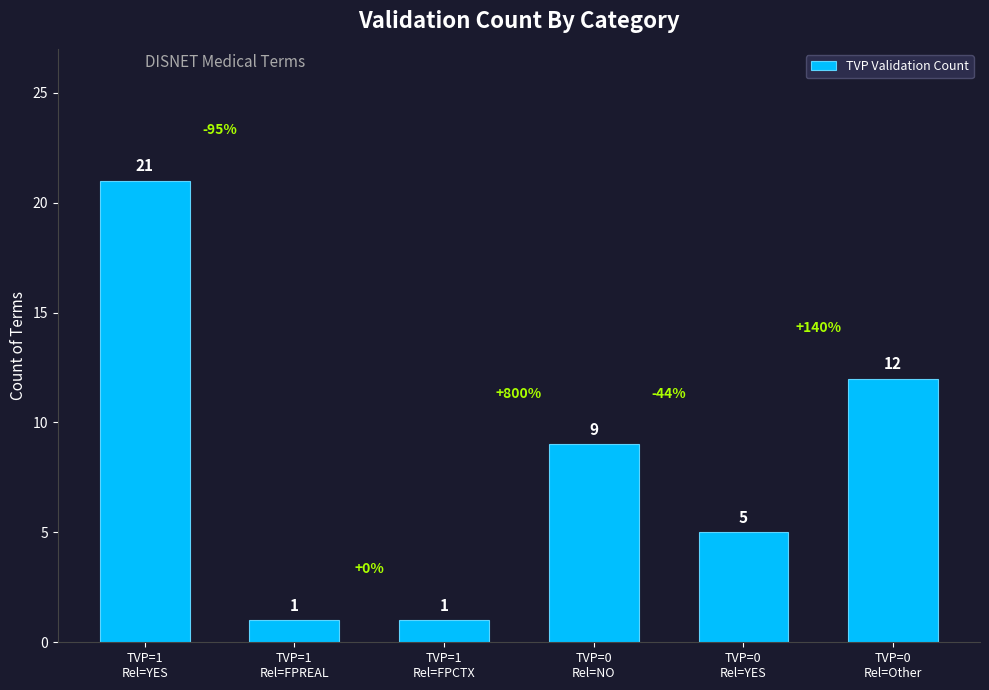

What is the label of the 2nd bar from the left?

TVP=1
Rel=FPREAL